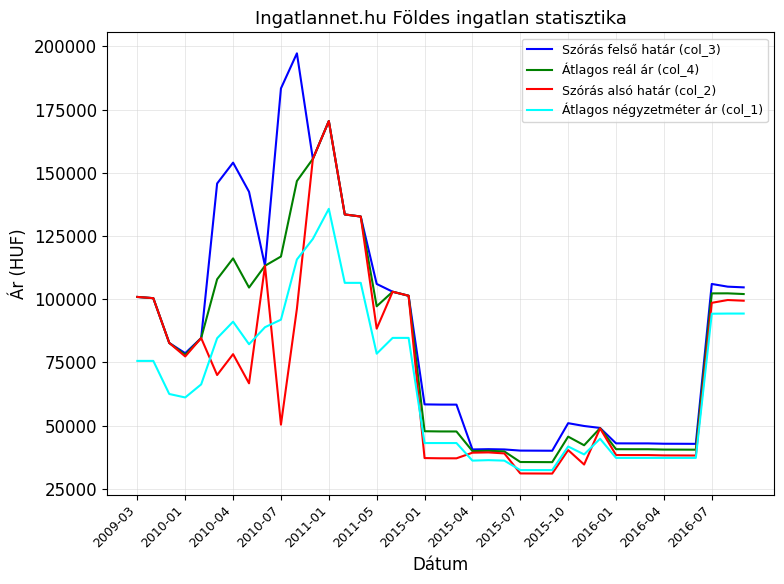

Which series has the widest spread of values?

Szórás felső határ (col_3)